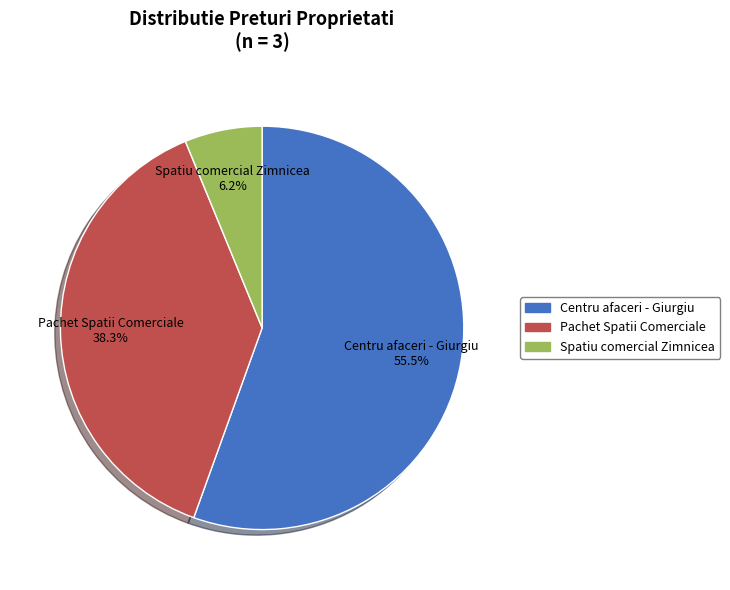

Count the number of slices in the pie.

3